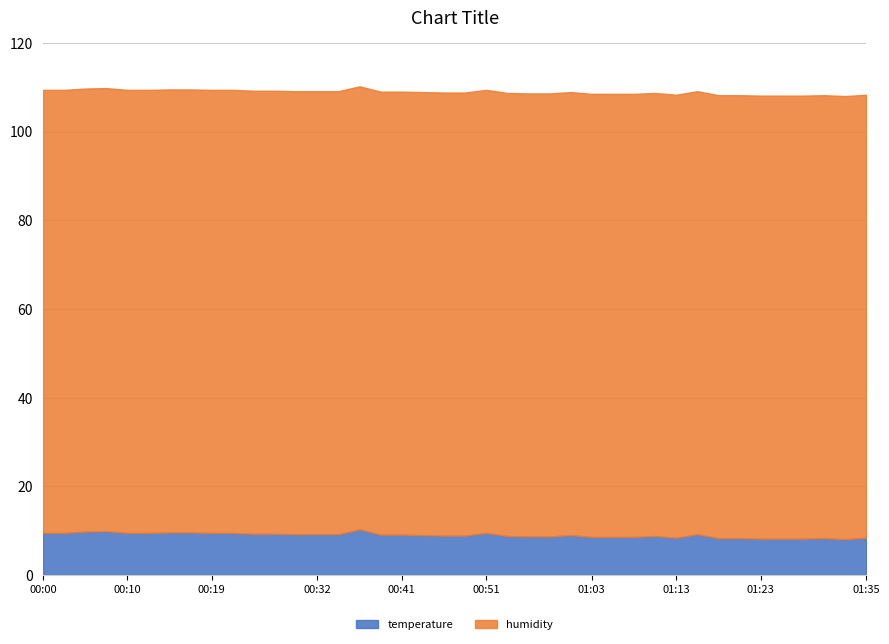

What is the difference between the temperature values at 01:03 and 01:16?

0.6